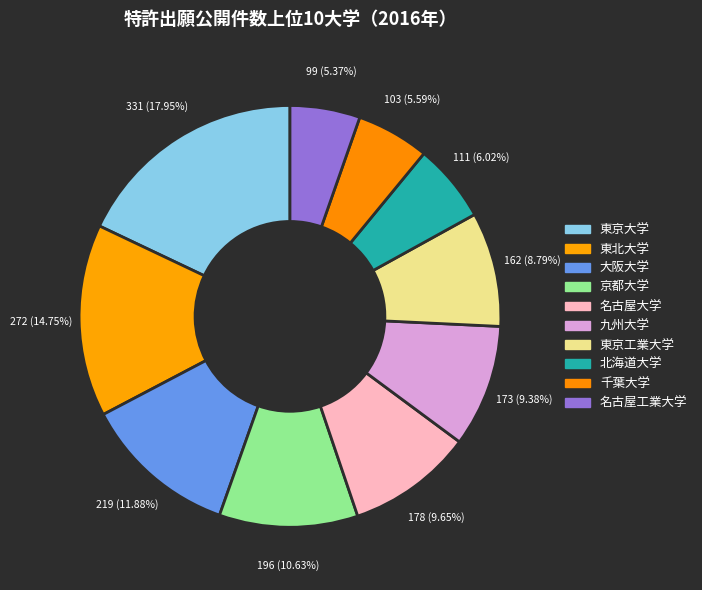

The 九州大学 slice represents 23% of the pie. True or false?

False